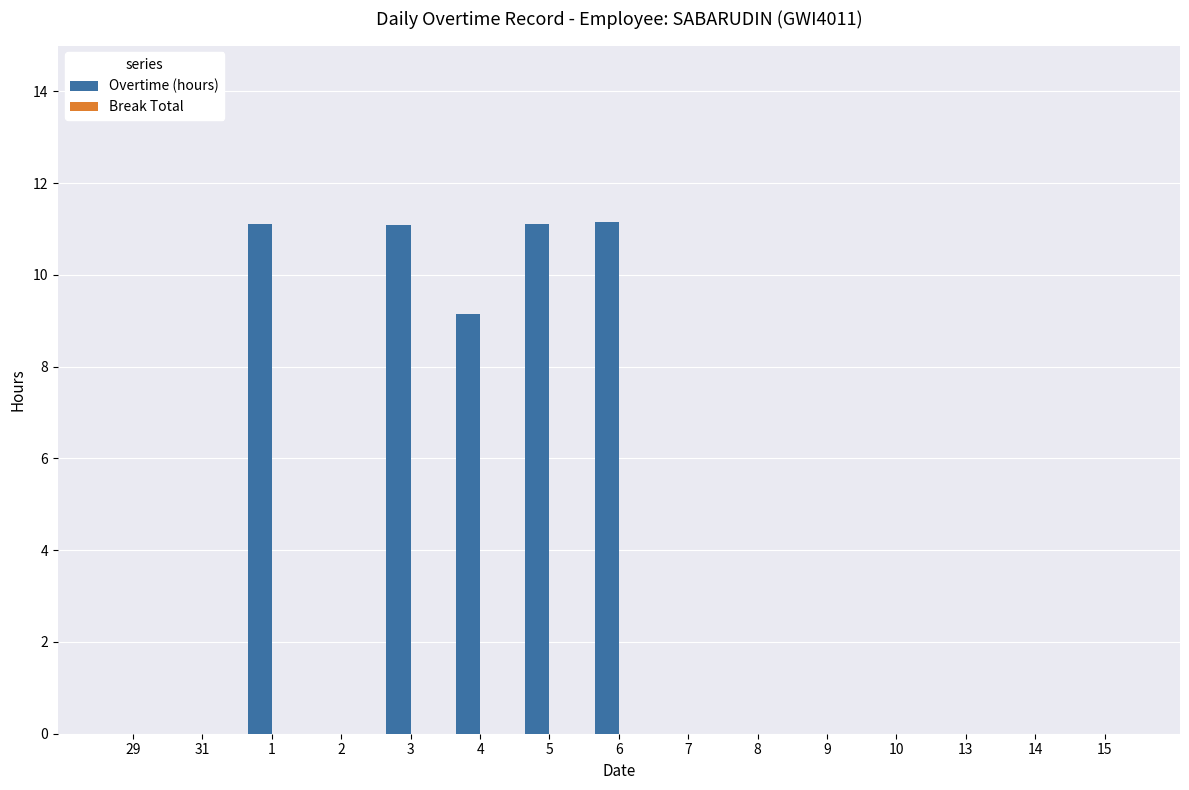

What is the sum of all values?

53.6